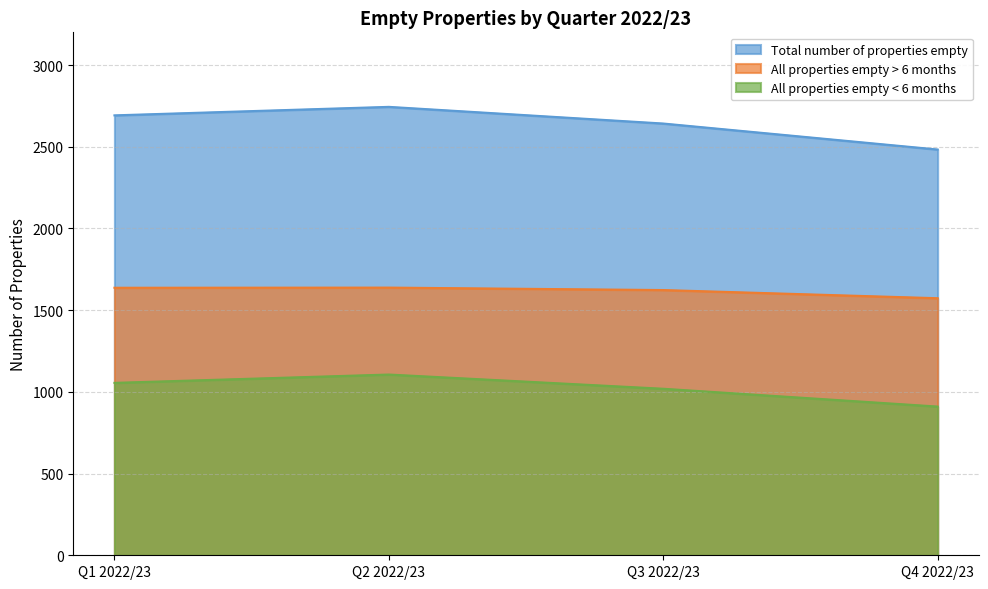

Where is Total number of properties empty nearest to the value 2613?

Q3 2022/23